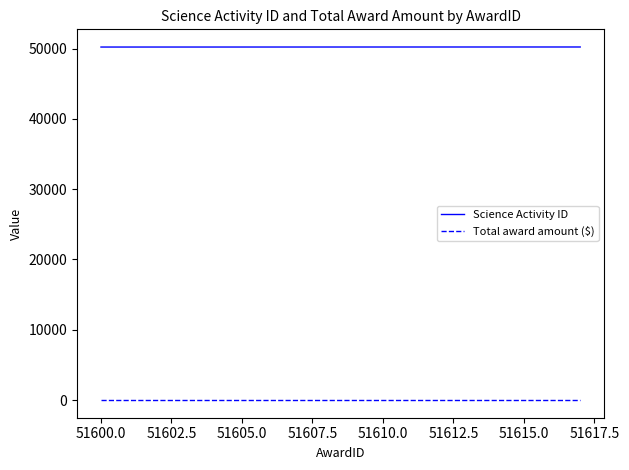

Which series has the largest total across all categories?

Science Activity ID